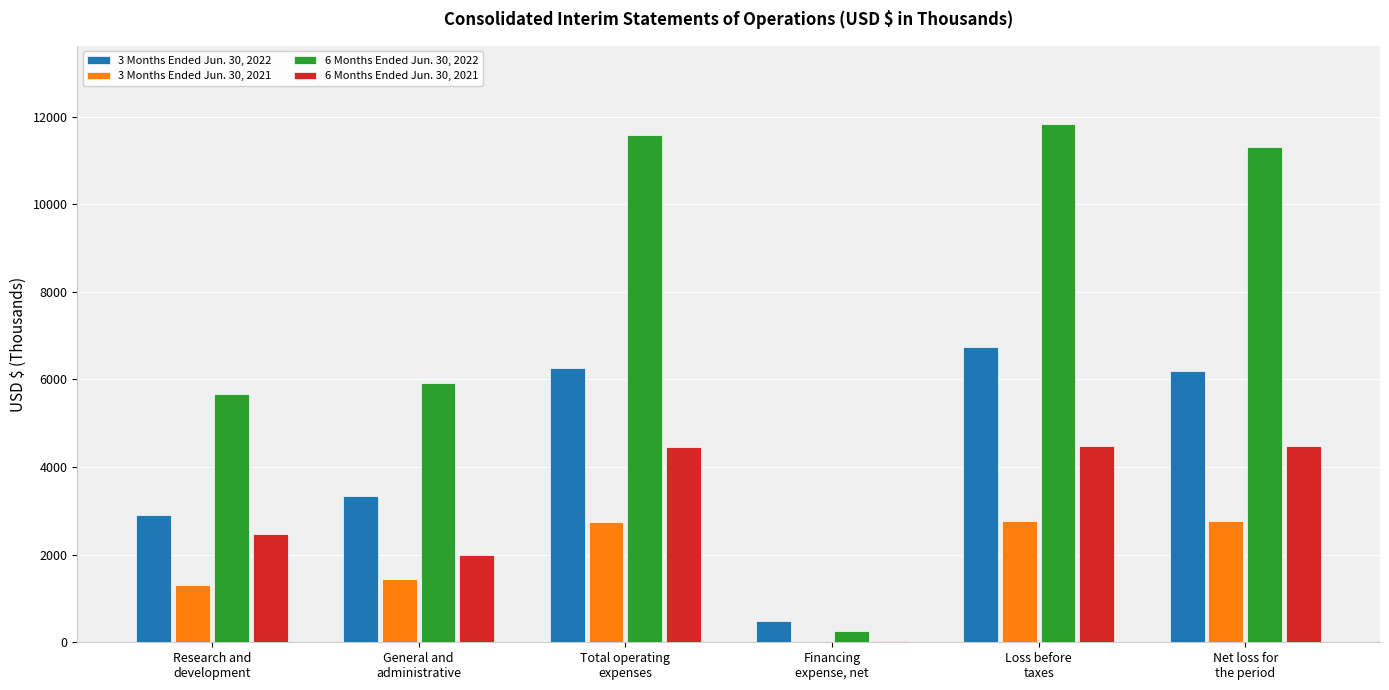

Does the chart contain stacked bars?

No